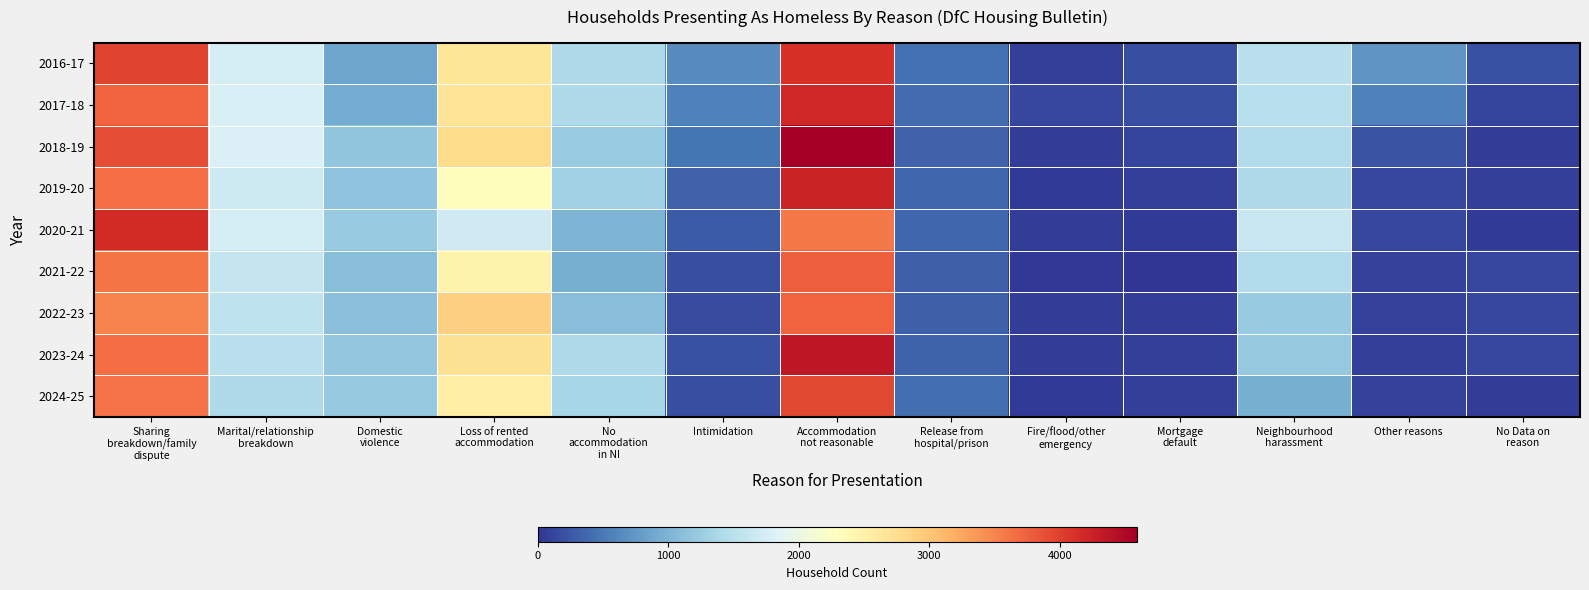

Reading left to right, what are all the values shown in this chart?

2016-17: Sharing
breakdown/family
dispute=3971	Marital/relationship
breakdown=1739	Domestic
violence=865	Loss of rented
accommodation=2668	No
accommodation
in NI=1406	Intimidation=661	Accommodation
not reasonable=4119	Release from
hospital/prison=435	Fire/flood/other
emergency=72	Mortgage
default=188	Neighbourhood
harassment=1519	Other reasons=721	No Data on
reason=209
2017-18: Sharing
breakdown/family
dispute=3744	Marital/relationship
breakdown=1776	Domestic
violence=917	Loss of rented
accommodation=2679	No
accommodation
in NI=1404	Intimidation=558	Accommodation
not reasonable=4201	Release from
hospital/prison=402	Fire/flood/other
emergency=132	Mortgage
default=181	Neighbourhood
harassment=1494	Other reasons=572	No Data on
reason=120
2018-19: Sharing
breakdown/family
dispute=3890	Marital/relationship
breakdown=1804	Domestic
violence=1174	Loss of rented
accommodation=2779	No
accommodation
in NI=1245	Intimidation=481	Accommodation
not reasonable=4588	Release from
hospital/prison=339	Fire/flood/other
emergency=54	Mortgage
default=123	Neighbourhood
harassment=1448	Other reasons=218	No Data on
reason=59
2019-20: Sharing
breakdown/family
dispute=3650	Marital/relationship
breakdown=1683	Domestic
violence=1147	Loss of rented
accommodation=2327	No
accommodation
in NI=1304	Intimidation=335	Accommodation
not reasonable=4239	Release from
hospital/prison=361	Fire/flood/other
emergency=44	Mortgage
default=89	Neighbourhood
harassment=1415	Other reasons=134	No Data on
reason=74
2020-21: Sharing
breakdown/family
dispute=4166	Marital/relationship
breakdown=1752	Domestic
violence=1222	Loss of rented
accommodation=1689	No
accommodation
in NI=1012	Intimidation=286	Accommodation
not reasonable=3576	Release from
hospital/prison=366	Fire/flood/other
emergency=63	Mortgage
default=37	Neighbourhood
harassment=1639	Other reasons=134	No Data on
reason=49
2021-22: Sharing
breakdown/family
dispute=3606	Marital/relationship
breakdown=1611	Domestic
violence=1110	Loss of rented
accommodation=2463	No
accommodation
in NI=966	Intimidation=180	Accommodation
not reasonable=3781	Release from
hospital/prison=311	Fire/flood/other
emergency=30	Mortgage
default=0	Neighbourhood
harassment=1435	Other reasons=92	No Data on
reason=126
2022-23: Sharing
breakdown/family
dispute=3505	Marital/relationship
breakdown=1559	Domestic
violence=1128	Loss of rented
accommodation=2892	No
accommodation
in NI=1107	Intimidation=167	Accommodation
not reasonable=3732	Release from
hospital/prison=315	Fire/flood/other
emergency=60	Mortgage
default=56	Neighbourhood
harassment=1221	Other reasons=94	No Data on
reason=129
2023-24: Sharing
breakdown/family
dispute=3657	Marital/relationship
breakdown=1506	Domestic
violence=1199	Loss of rented
accommodation=2710	No
accommodation
in NI=1401	Intimidation=204	Accommodation
not reasonable=4355	Release from
hospital/prison=346	Fire/flood/other
emergency=62	Mortgage
default=77	Neighbourhood
harassment=1218	Other reasons=80	No Data on
reason=128
2024-25: Sharing
breakdown/family
dispute=3621	Marital/relationship
breakdown=1404	Domestic
violence=1205	Loss of rented
accommodation=2544	No
accommodation
in NI=1349	Intimidation=185	Accommodation
not reasonable=3934	Release from
hospital/prison=430	Fire/flood/other
emergency=36	Mortgage
default=76	Neighbourhood
harassment=966	Other reasons=93	No Data on
reason=62